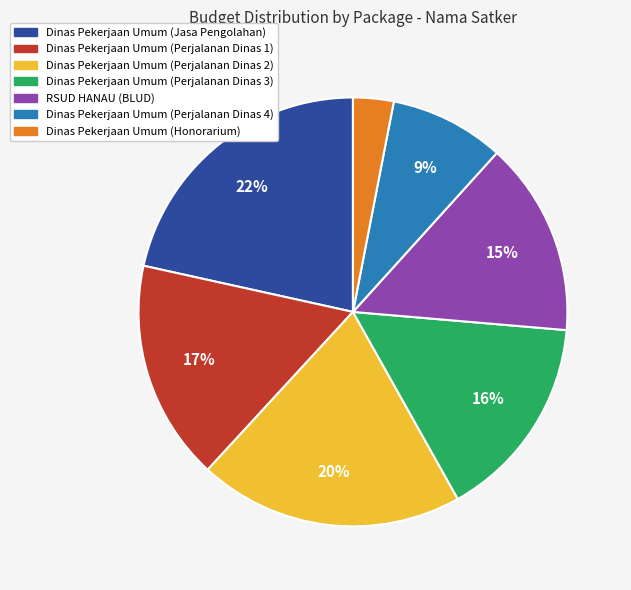

Approximately how many times larger is the value at Dinas Pekerjaan Umum (Perjalanan Dinas 4) compared to Dinas Pekerjaan Umum (Perjalanan Dinas 1)?

0.5